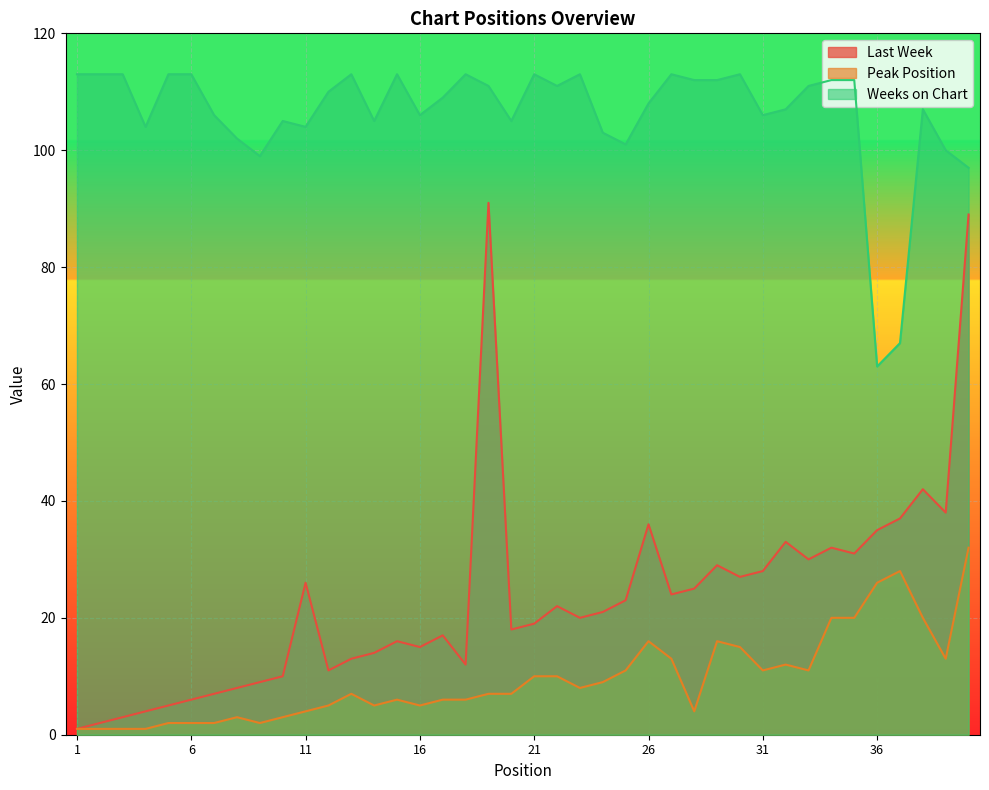

What is the spread (max minus min) of values at 36?

37